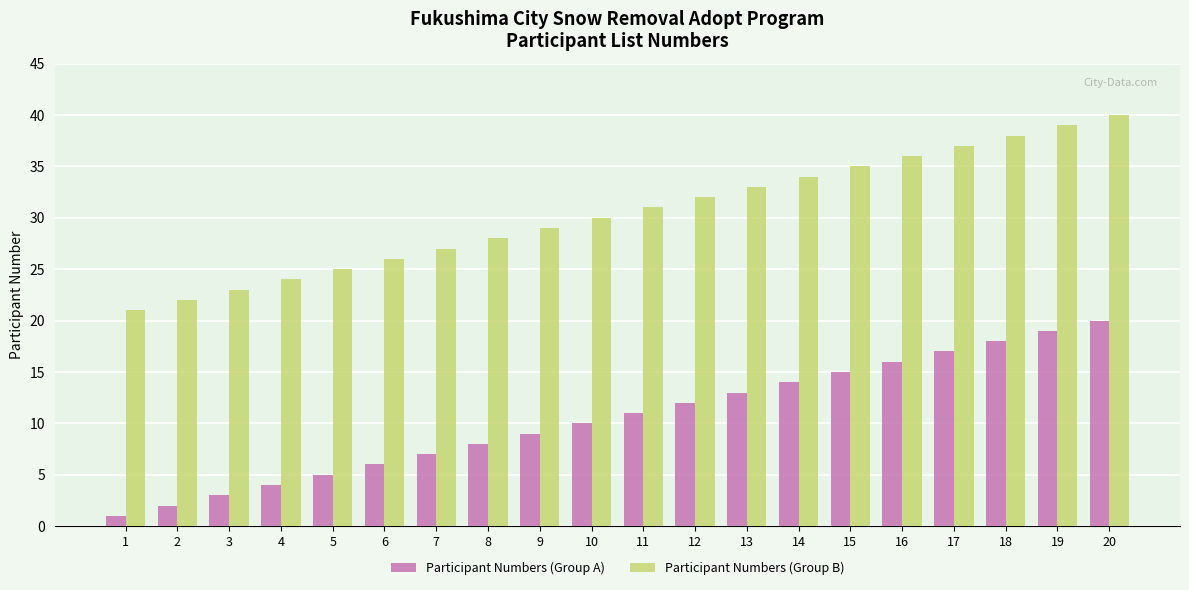

Is it true that Participant Numbers (Group A) equals 23 at 15?

False